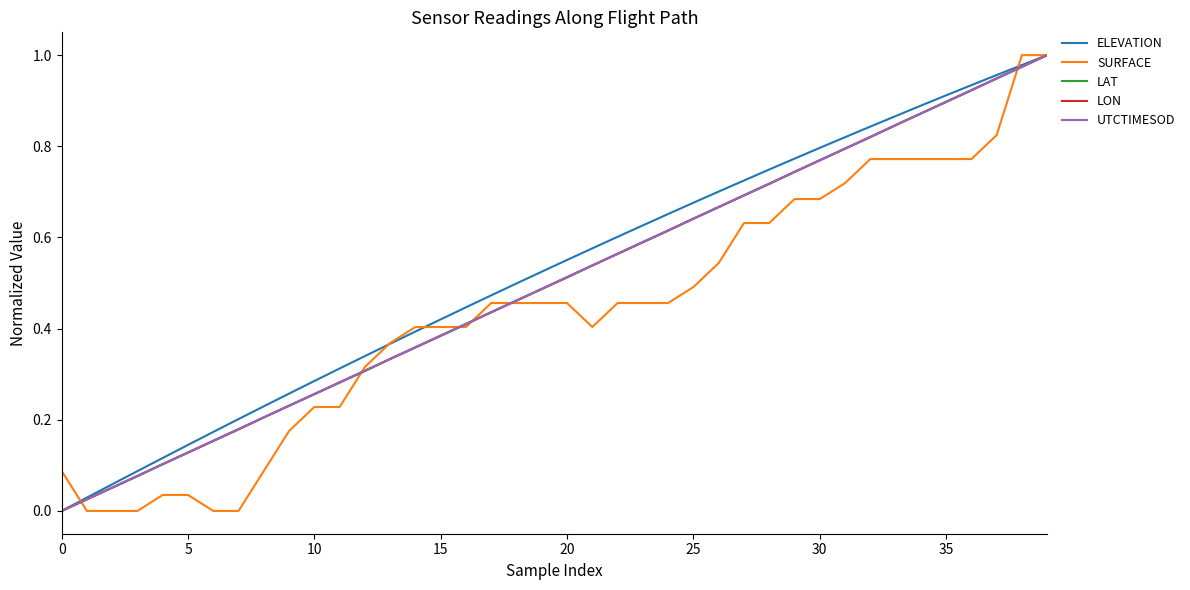

At which category is the sum across all series the highest?

39